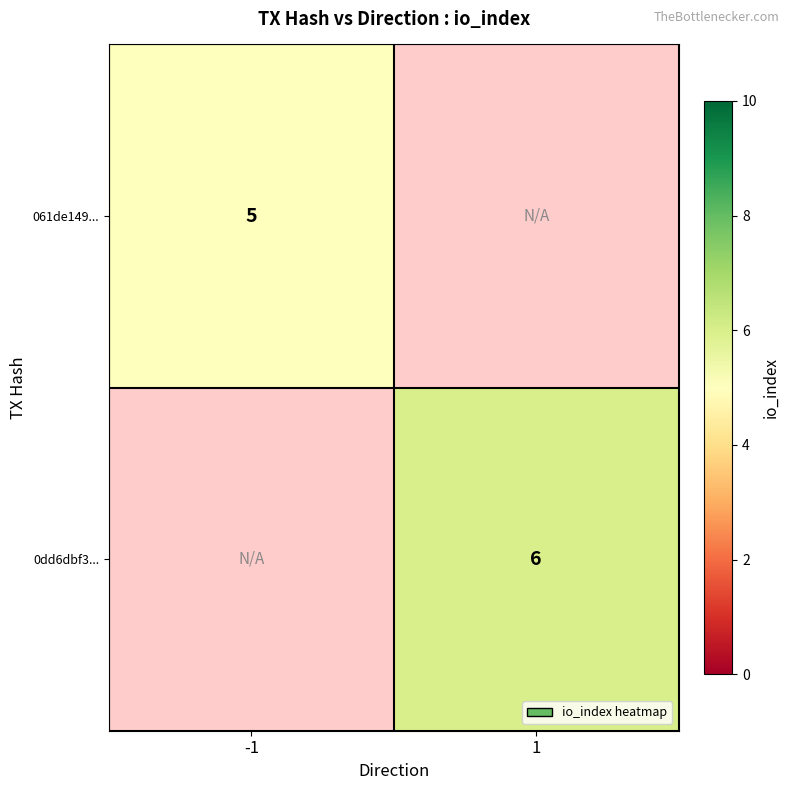

What is the maximum value shown in the chart?

6.0